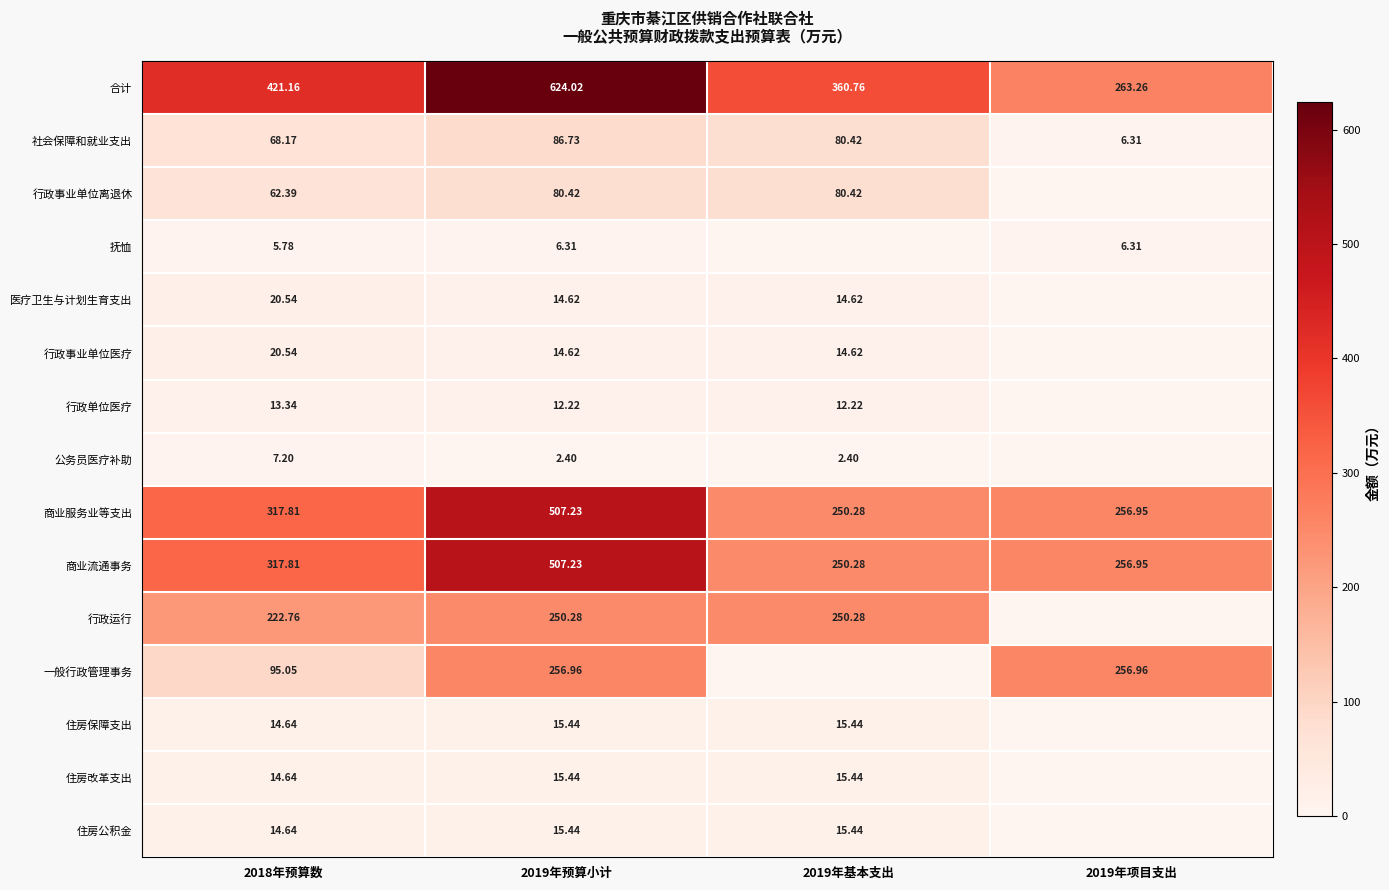

Which series has the largest range (max minus min)?

合计